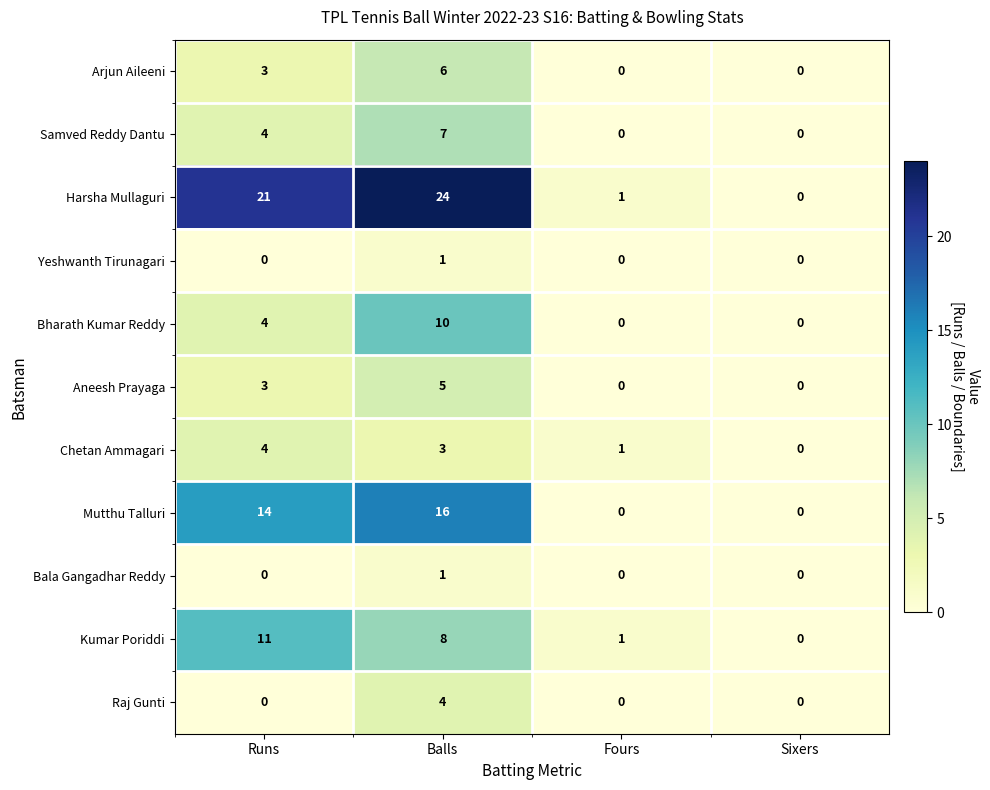

Which series has the largest total across all categories?

Harsha Mullaguri